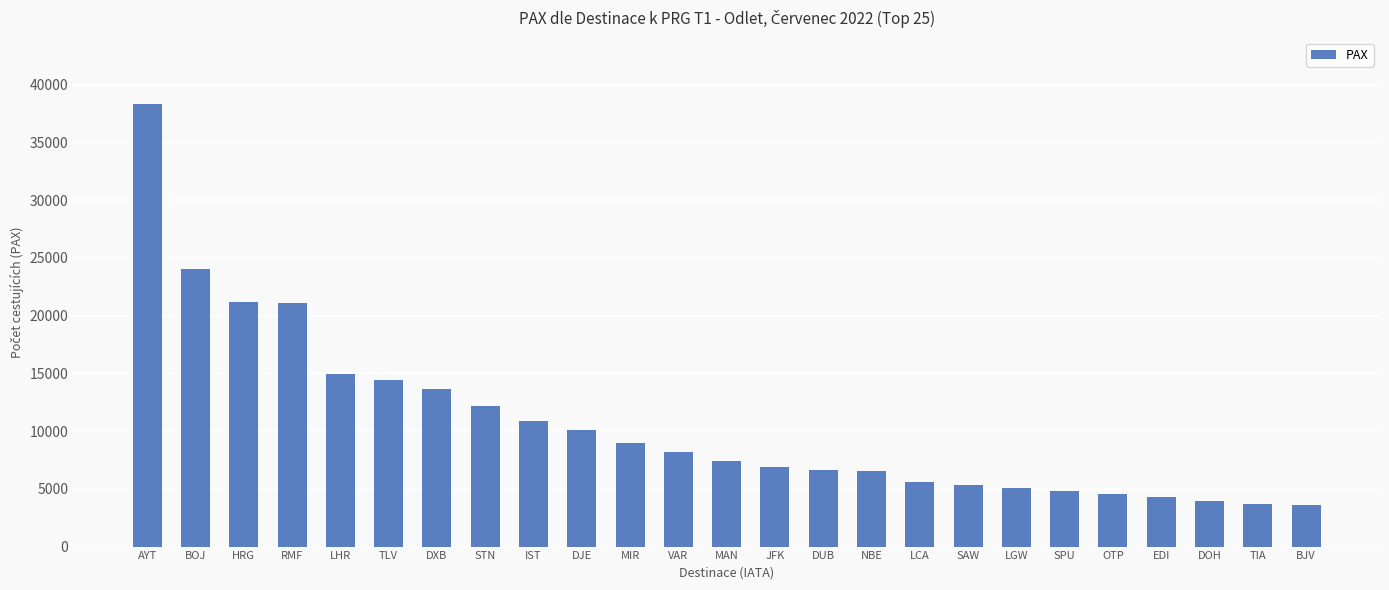

What is the value of the 1st bar from the left?

38330